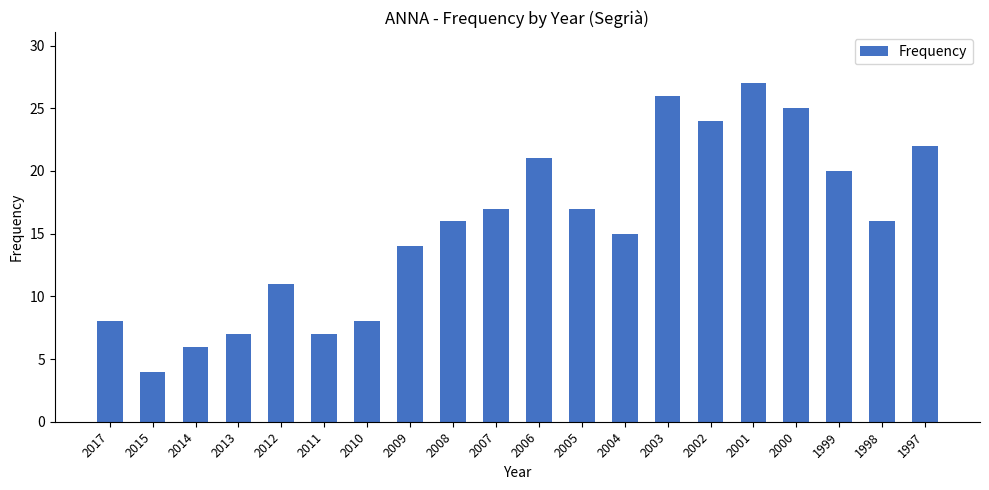

How many bars are there in total?

20